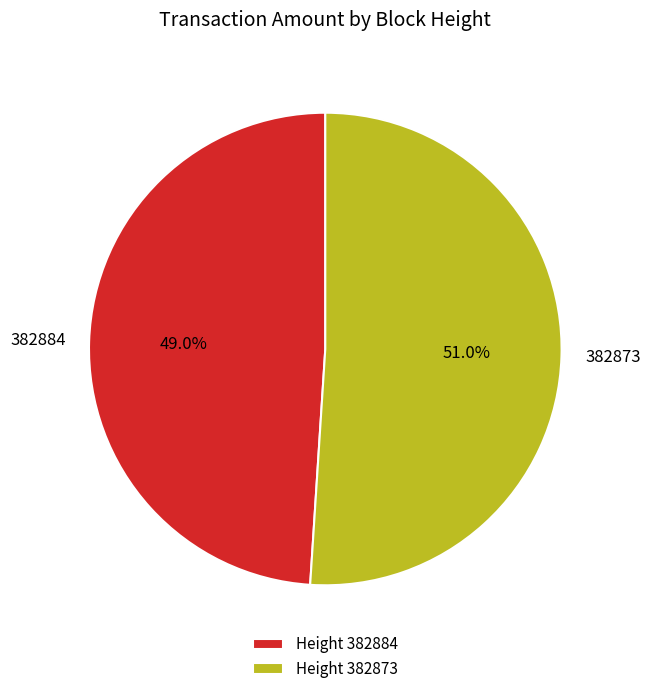

Which category has the biggest portion of the pie?

382873